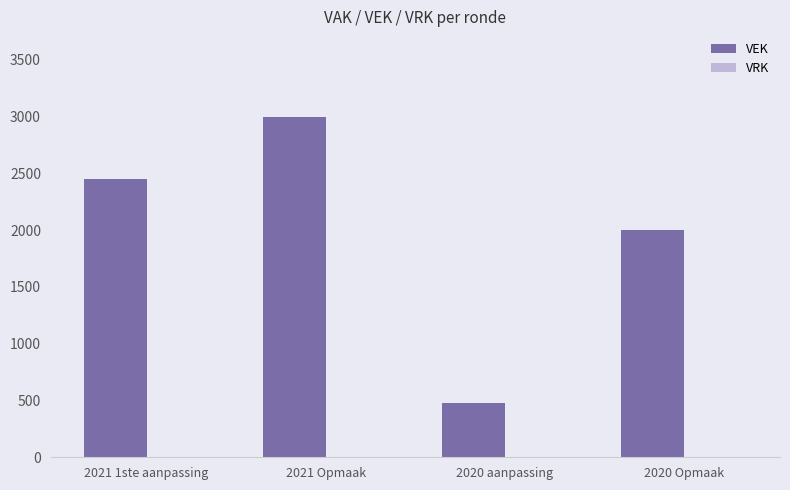

What is the label of the 1st bar from the left?

2021 1ste aanpassing